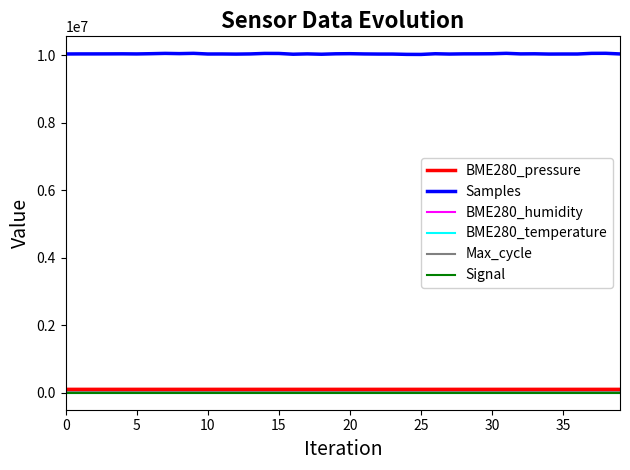

Which series has the widest spread of values?

Samples